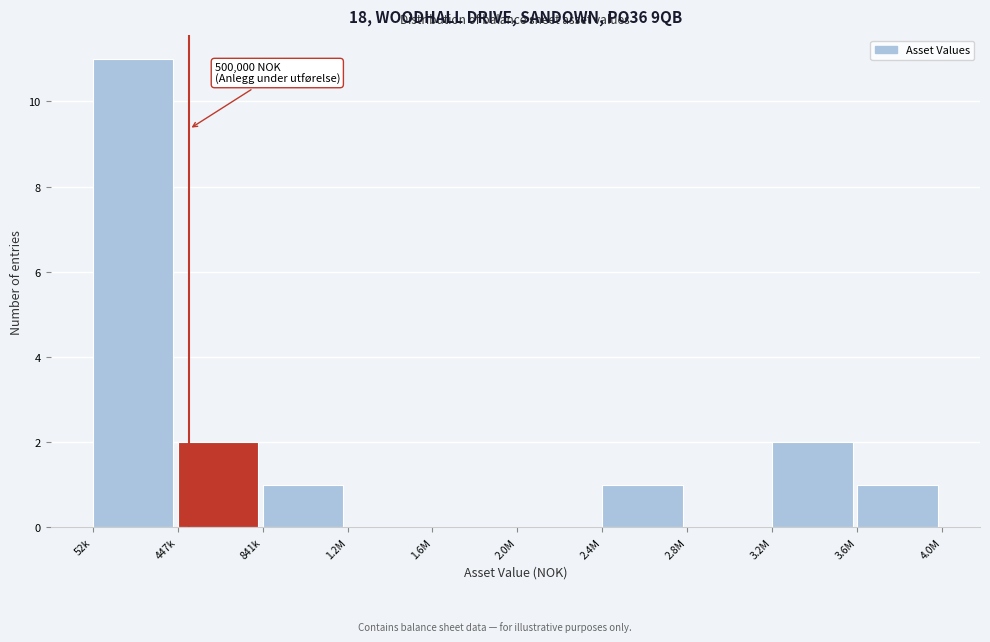

Reading right to left, what are all the values shown in this chart?

3.6M=1	3.2M=2	2.8M=0	2.4M=1	2.0M=0	1.6M=0	1.2M=0	841k=1	447k=2	52k=11